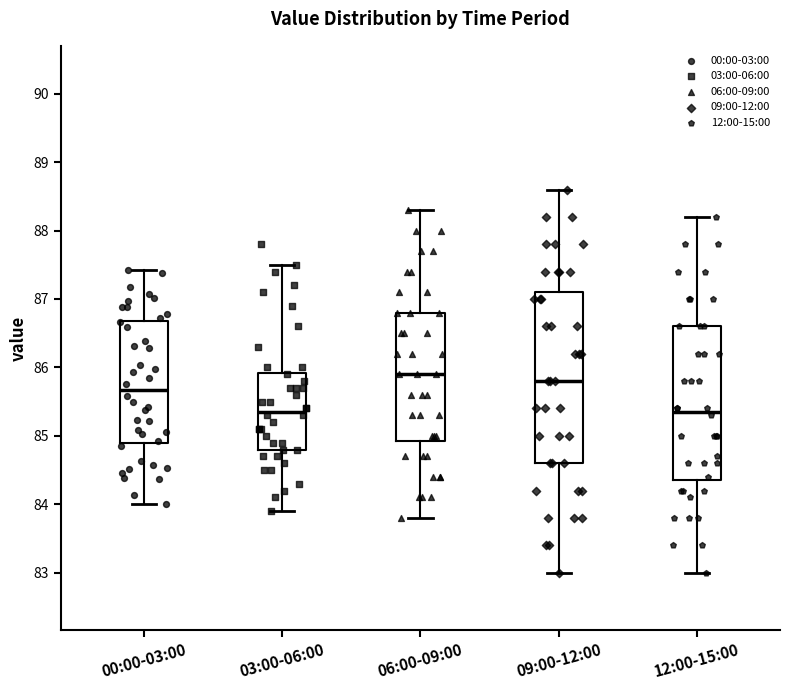

Reading left to right, transcribe this box plot: for each box, give where its median line is, the range the box spans, and where its two whiskers end, as read against the y-axis. The values are not printed on the chart, so give them approximately, as read against the axis.

00:00-03:00: median 85.7, box 84.9 to 86.7, whiskers 84.0 to 87.4
03:00-06:00: median 85.4, box 84.8 to 85.9, whiskers 83.9 to 87.5
06:00-09:00: median 85.9, box 84.9 to 86.8, whiskers 83.8 to 88.3
09:00-12:00: median 85.8, box 84.6 to 87.1, whiskers 83.0 to 88.6
12:00-15:00: median 85.4, box 84.4 to 86.6, whiskers 83.0 to 88.2